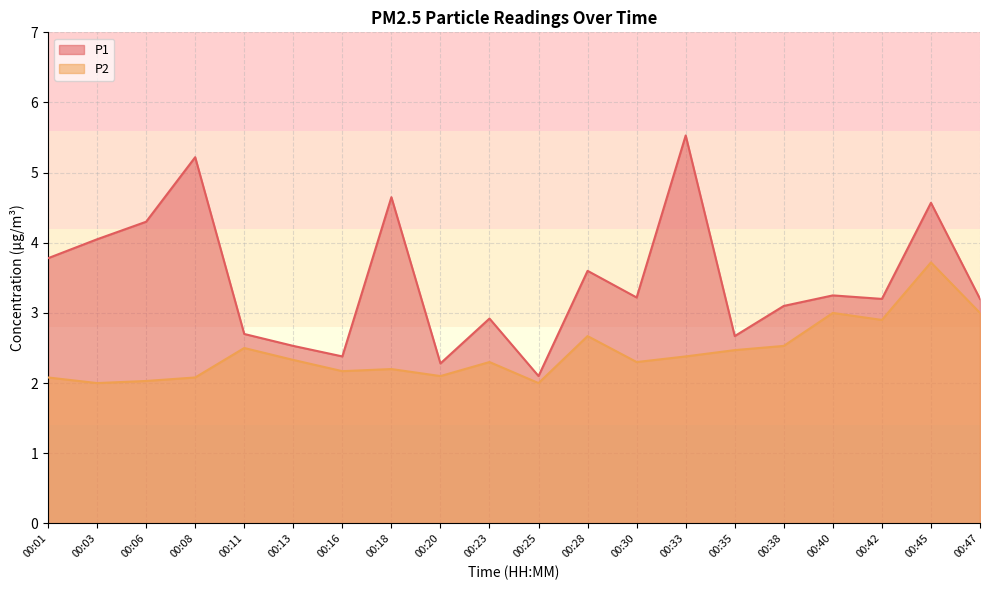

In P2, how many points are lower than both neighbors (excluding endpoints)?

6